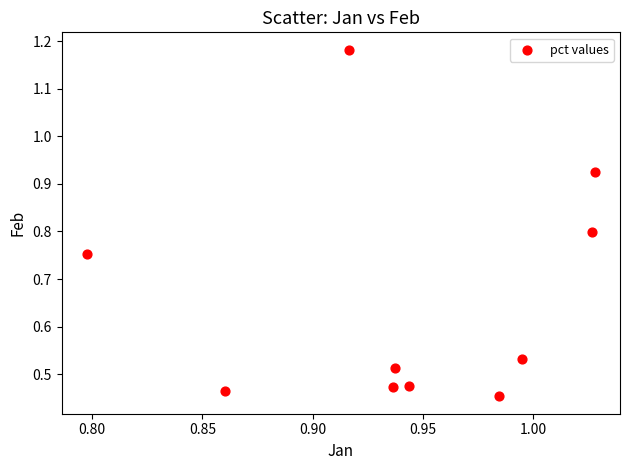

What is the range of Y values (max minus min)?

0.7